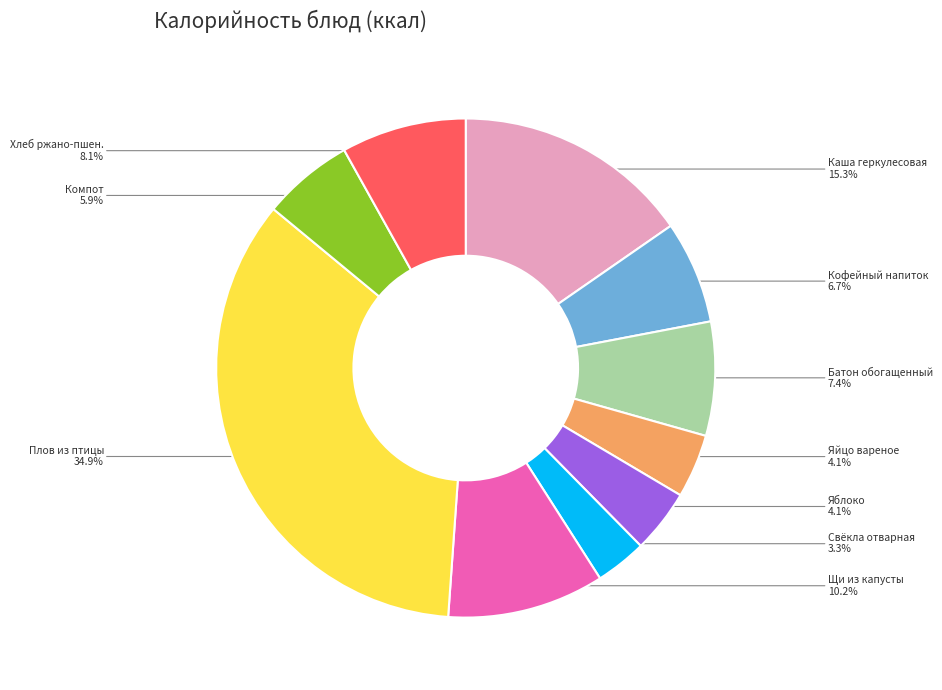

Which has a higher value, Плов из птицы or Батон обогащенный?

Плов из птицы